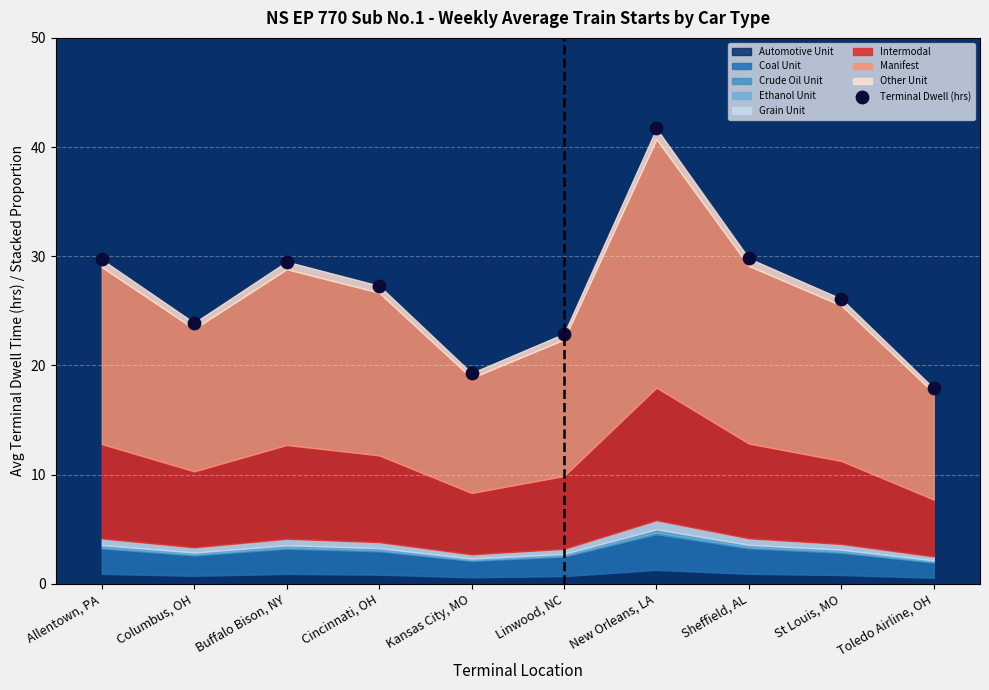

What is the average Y value?

26.8